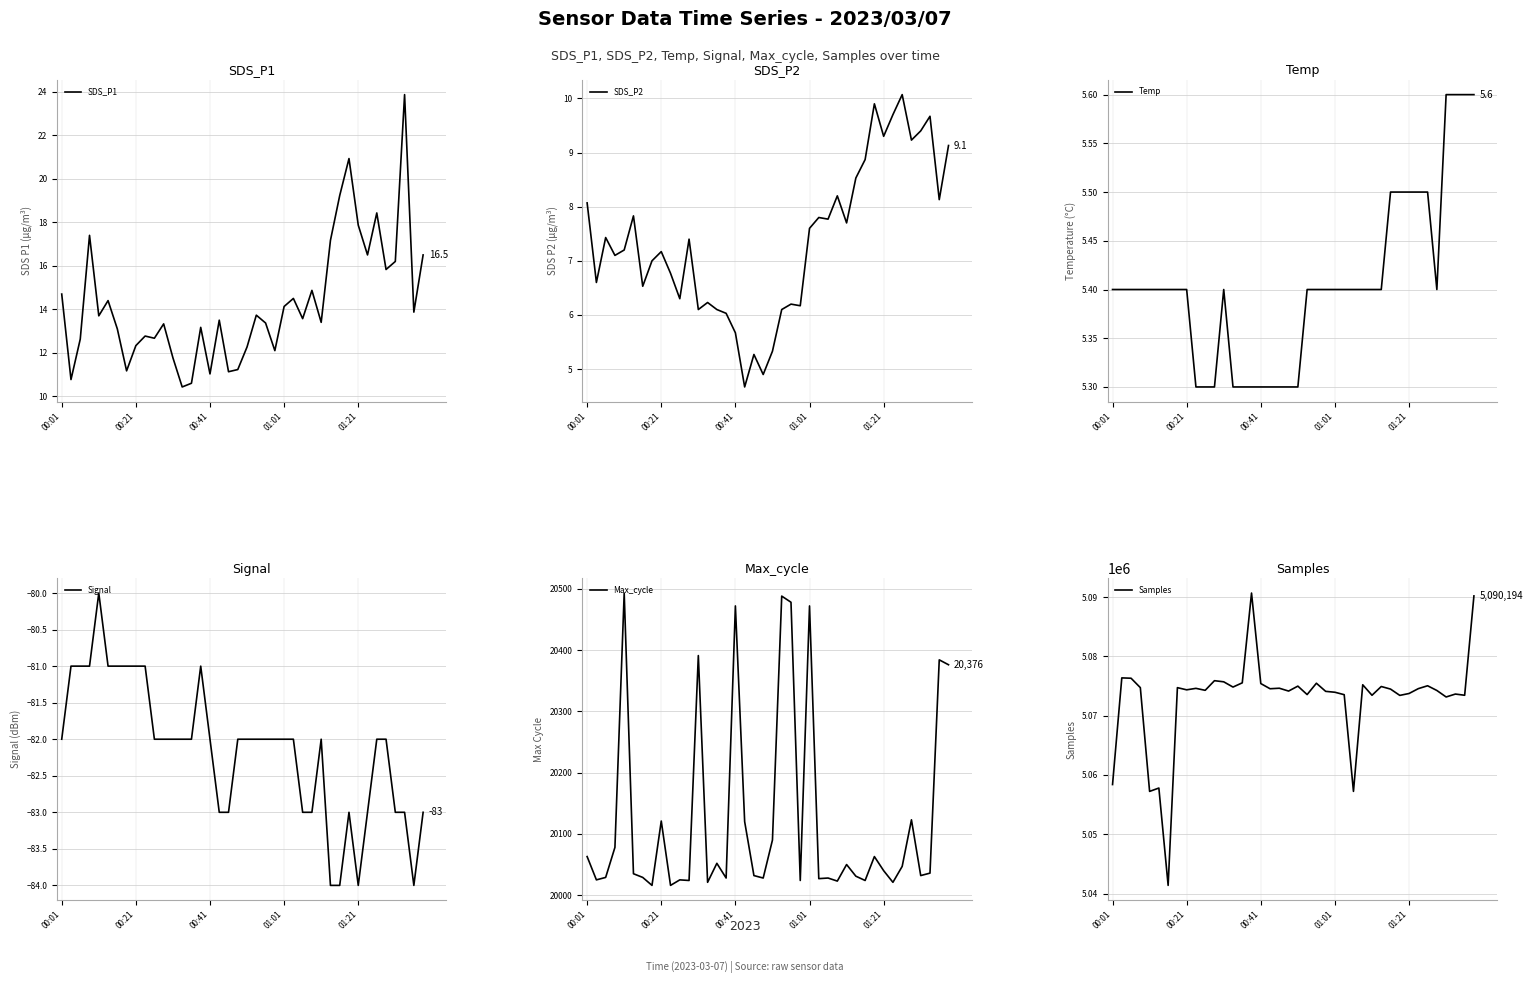

Reading left to right, extract all data points from this chart.

SDS_P1: 14.7	10.8	12.6	17.4	13.7	14.4	13.1	11.2	12.3	12.8	12.7	13.3	11.8	10.4	10.6	13.2	11.0	13.5	11.1	11.2	12.3	13.7	13.4	12.1	14.1	14.5	13.6	14.9	13.4	17.2	19.2	20.9	17.9	16.5	18.4	15.8	16.2	23.9	13.9	16.5
SDS_P2: 8.1	6.6	7.4	7.1	7.2	7.8	6.5	7.0	7.2	6.8	6.3	7.4	6.1	6.2	6.1	6.0	5.7	4.7	5.3	4.9	5.3	6.1	6.2	6.2	7.6	7.8	7.8	8.2	7.7	8.5	8.9	9.9	9.3	9.7	10.1	9.2	9.4	9.7	8.1	9.1
Temp: 5.4	5.4	5.4	5.4	5.4	5.4	5.4	5.4	5.4	5.3	5.3	5.3	5.4	5.3	5.3	5.3	5.3	5.3	5.3	5.3	5.3	5.4	5.4	5.4	5.4	5.4	5.4	5.4	5.4	5.4	5.5	5.5	5.5	5.5	5.5	5.4	5.6	5.6	5.6	5.6
Signal: -82.0	-81.0	-81.0	-81.0	-80.0	-81.0	-81.0	-81.0	-81.0	-81.0	-82.0	-82.0	-82.0	-82.0	-82.0	-81.0	-82.0	-83.0	-83.0	-82.0	-82.0	-82.0	-82.0	-82.0	-82.0	-82.0	-83.0	-83.0	-82.0	-84.0	-84.0	-83.0	-84.0	-83.0	-82.0	-82.0	-83.0	-83.0	-84.0	-83.0
Max_cycle: 20063.0	20025.0	20029.0	20078.0	20493.0	20035.0	20029.0	20016.0	20121.0	20016.0	20025.0	20024.0	20391.0	20021.0	20052.0	20028.0	20472.0	20120.0	20032.0	20028.0	20090.0	20488.0	20478.0	20024.0	20472.0	20027.0	20028.0	20023.0	20050.0	20031.0	20024.0	20063.0	20040.0	20021.0	20047.0	20123.0	20032.0	20036.0	20384.0	20376.0
Samples: 5058390.0	5076371.0	5076314.0	5074728.0	5057232.0	5057800.0	5041386.0	5074726.0	5074358.0	5074607.0	5074275.0	5075900.0	5075709.0	5074824.0	5075538.0	5090676.0	5075414.0	5074541.0	5074628.0	5074149.0	5074983.0	5073560.0	5075470.0	5074101.0	5073950.0	5073539.0	5057237.0	5075211.0	5073440.0	5074919.0	5074483.0	5073420.0	5073741.0	5074559.0	5075044.0	5074248.0	5073153.0	5073646.0	5073442.0	5090194.0